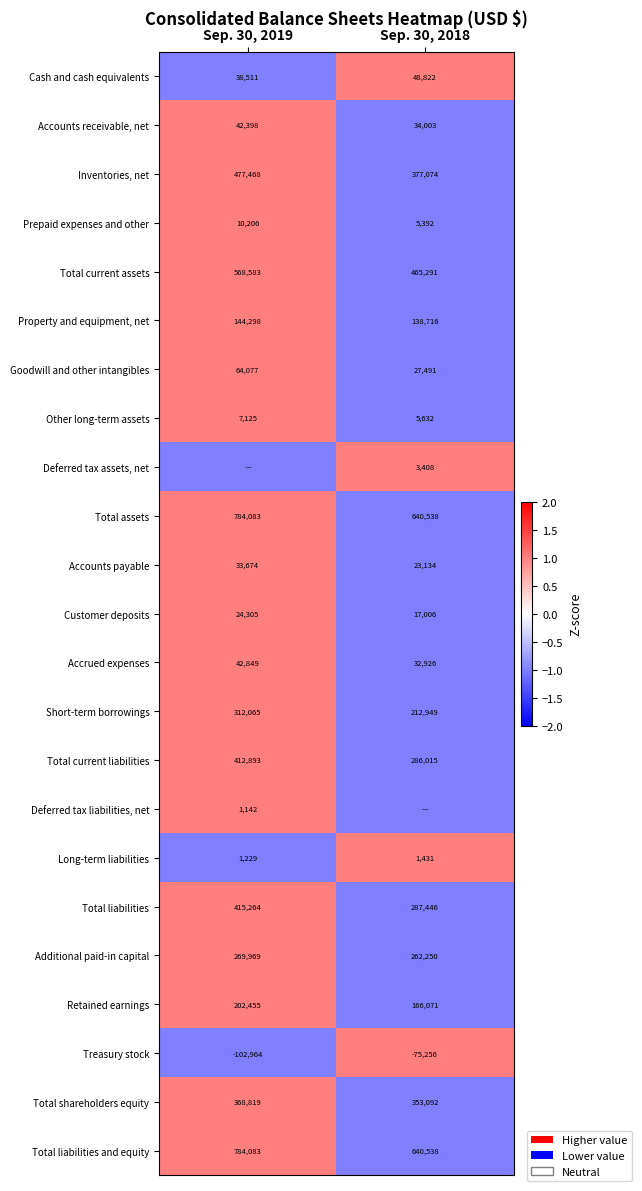

How many values in the Property and equipment, net series are below 144298?

1